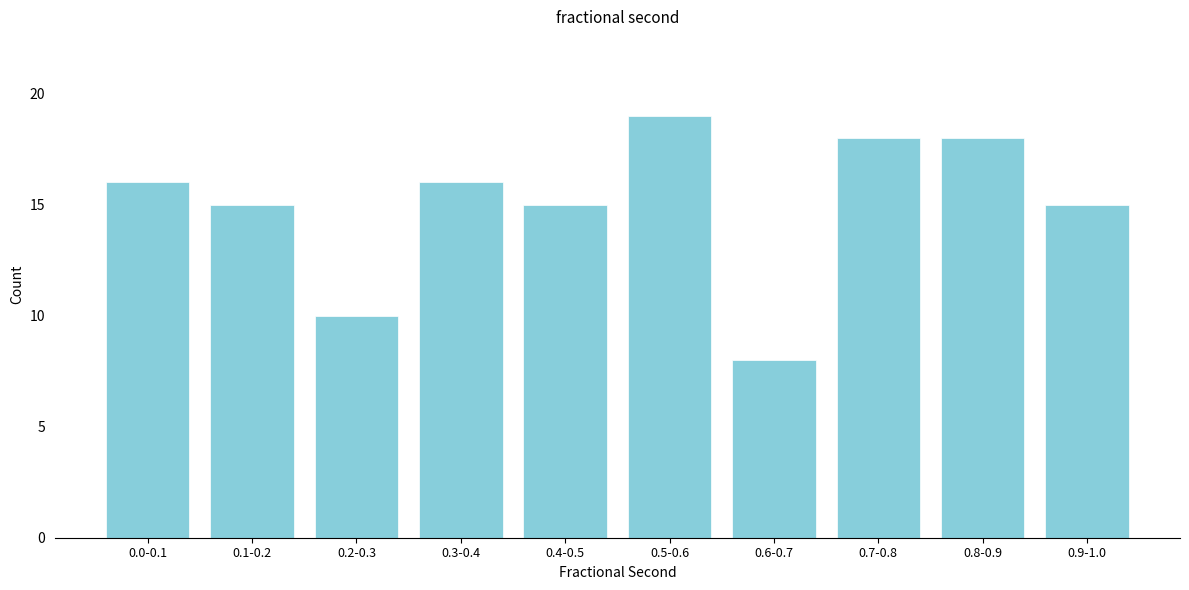

Reading left to right, list all the values displayed in this chart.

16	15	10	16	15	19	8	18	18	15